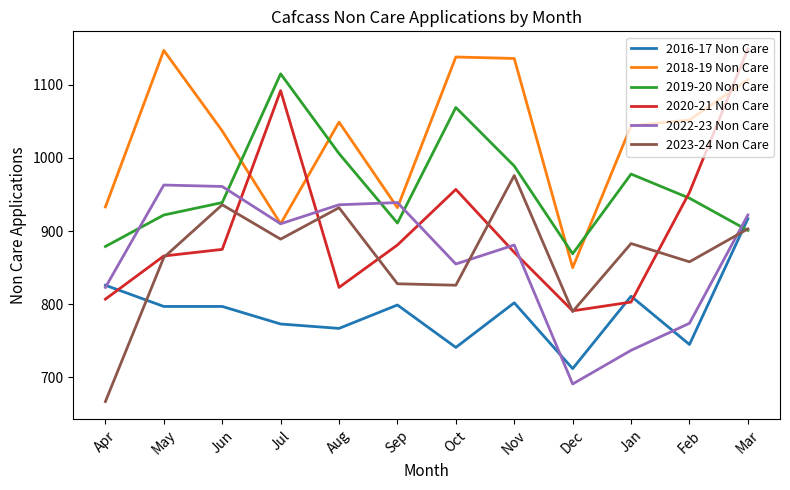

What is the difference between the highest and lowest values at Dec?

178